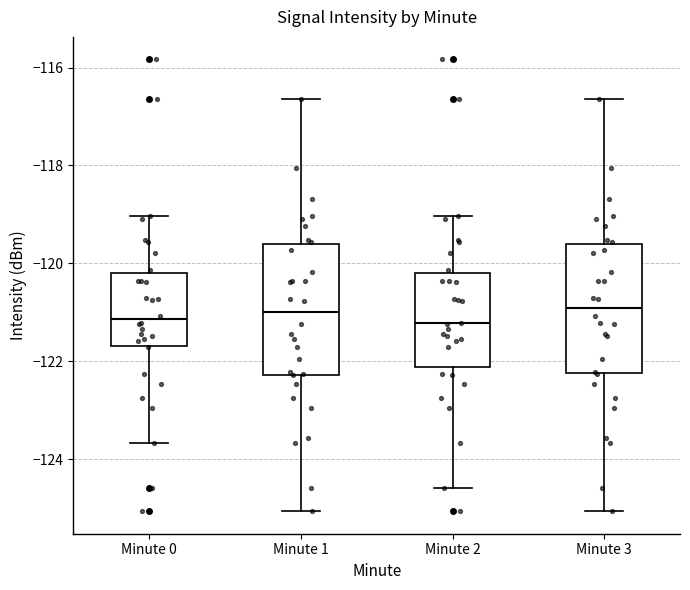

Reading left to right, read every box against the y-axis: the position of its median line, the range the box covers, and the ends of its whiskers. The values are not printed on the chart, so give them approximately, as read against the axis.

Minute 0: median -121.2, box -121.6 to -120.2, whiskers -123.6 to -119.0
Minute 1: median -121.0, box -122.2 to -119.6, whiskers -125.0 to -116.6
Minute 2: median -121.2, box -122.2 to -120.2, whiskers -124.6 to -119.0
Minute 3: median -121.0, box -122.2 to -119.6, whiskers -125.0 to -116.6